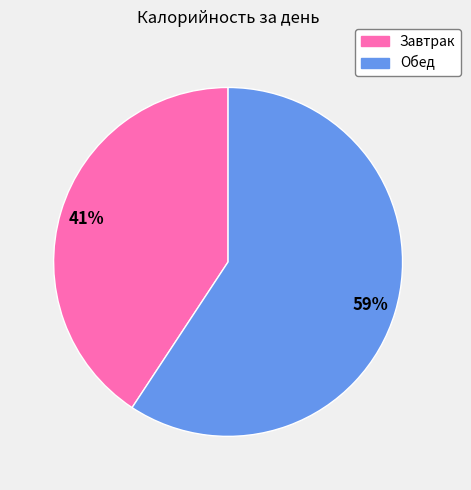

Does any single category account for the majority?

Yes